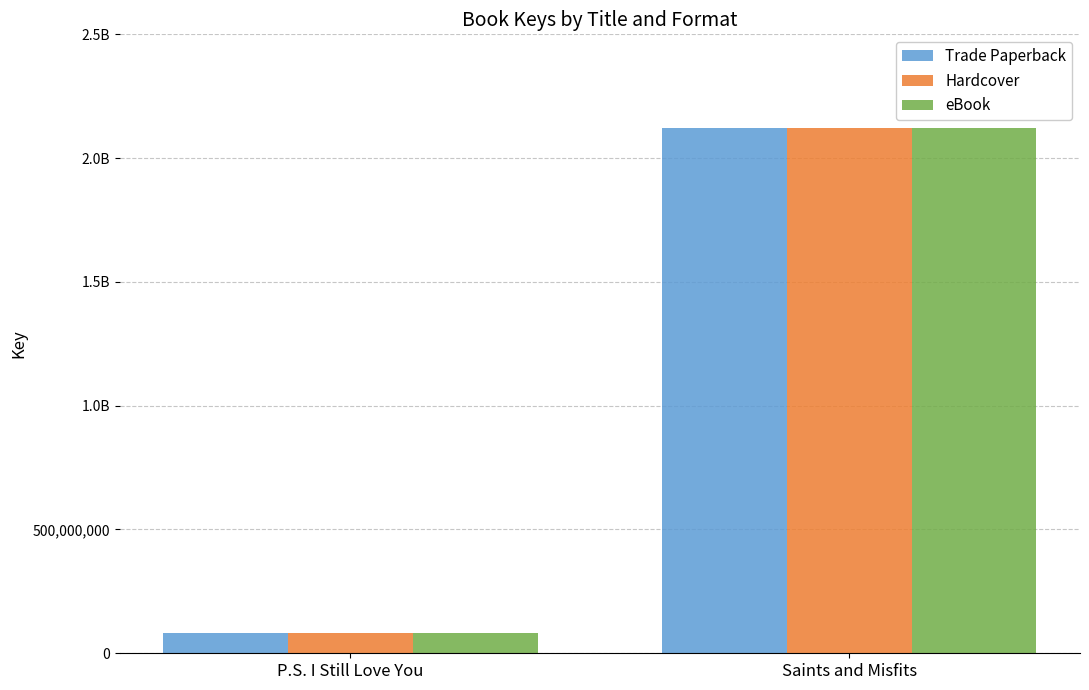

Is the value of Hardcover at P.S. I Still Love You greater than the value of eBook at P.S. I Still Love You?

No